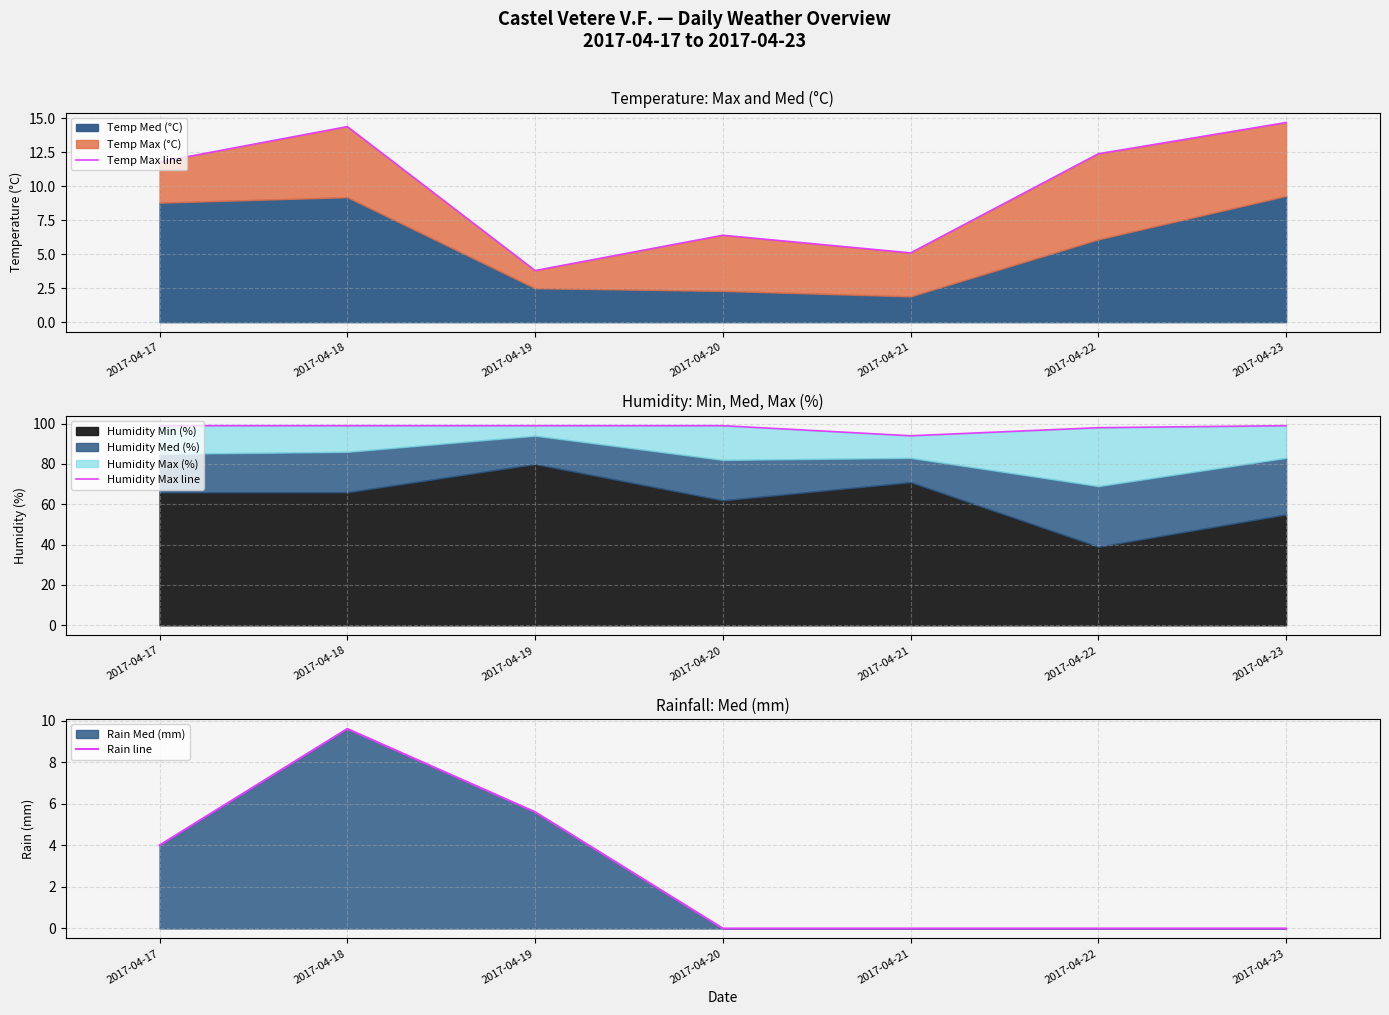

Where is the first local maximum for Rain line?

2017-04-18